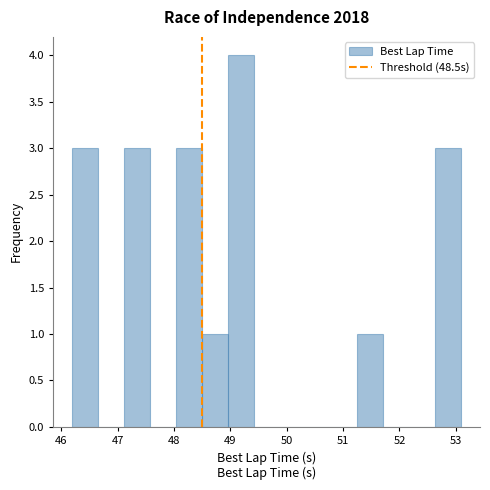

How tall is the bar that spans 48.0 to 48.5 on the x-axis? Neither the bar edges nor the heights are printed on the chart, so give them approximately, as read against the axes.

3